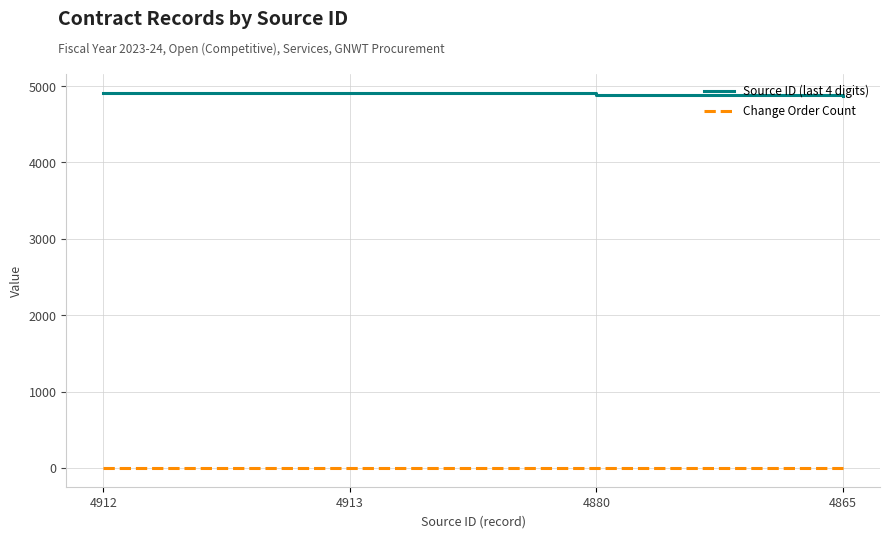

Is the value of Change Order Count at 4865 greater than the value of Source ID (last 4 digits) at 4913?

No